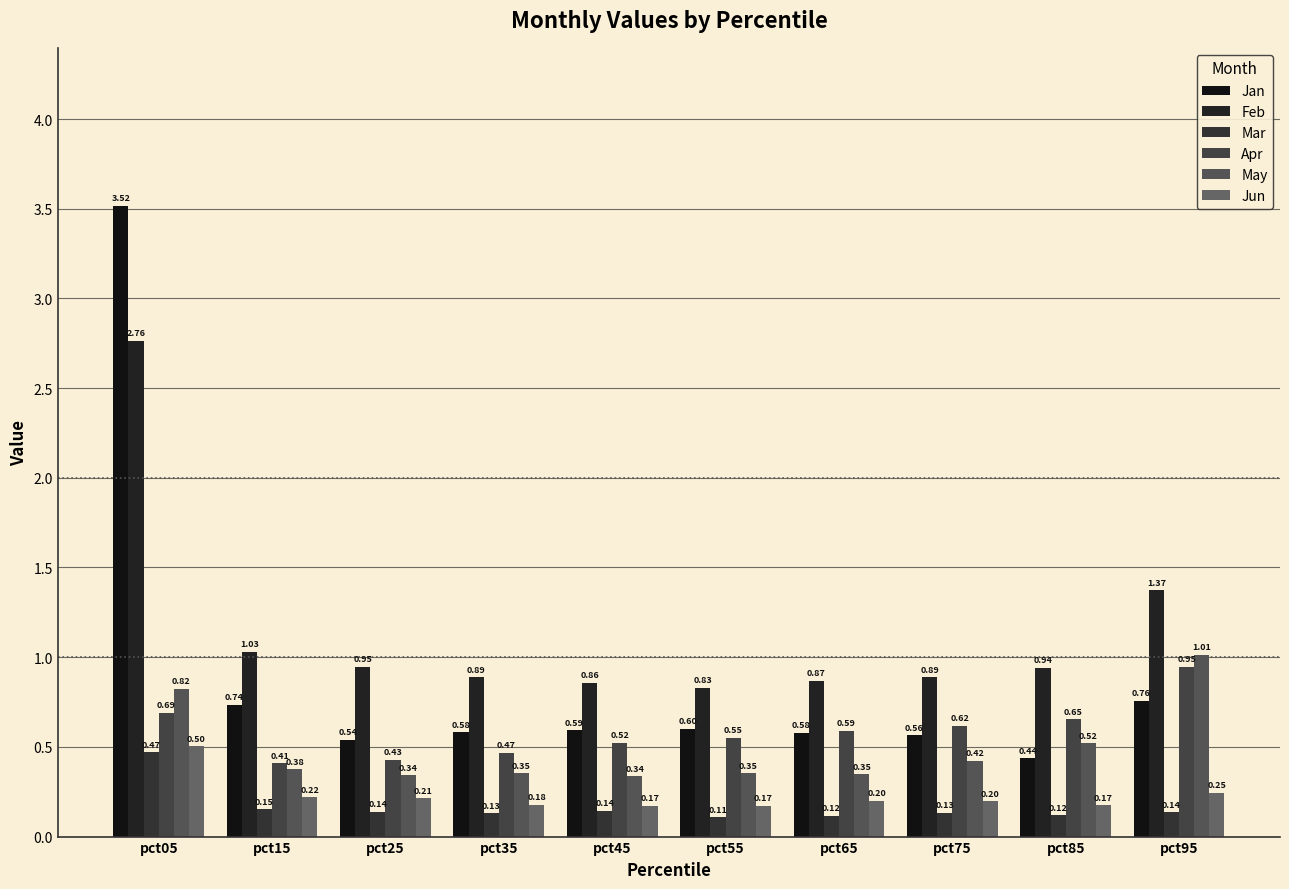

What is the value of the Apr bar at the 3rd from the left?

0.4